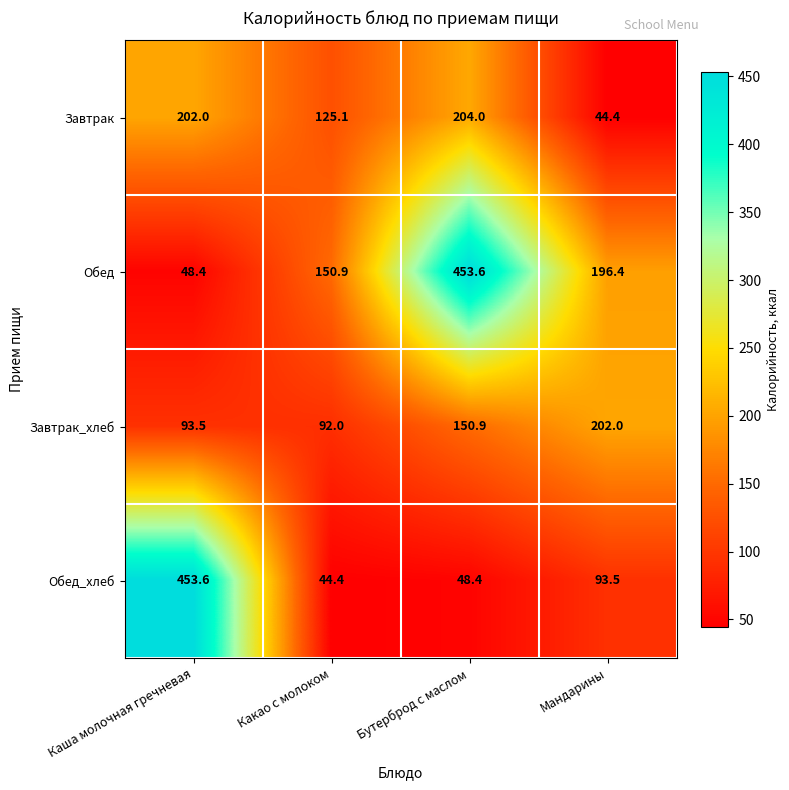

Where is Завтрак nearest to the value 124?

Какао с молоком